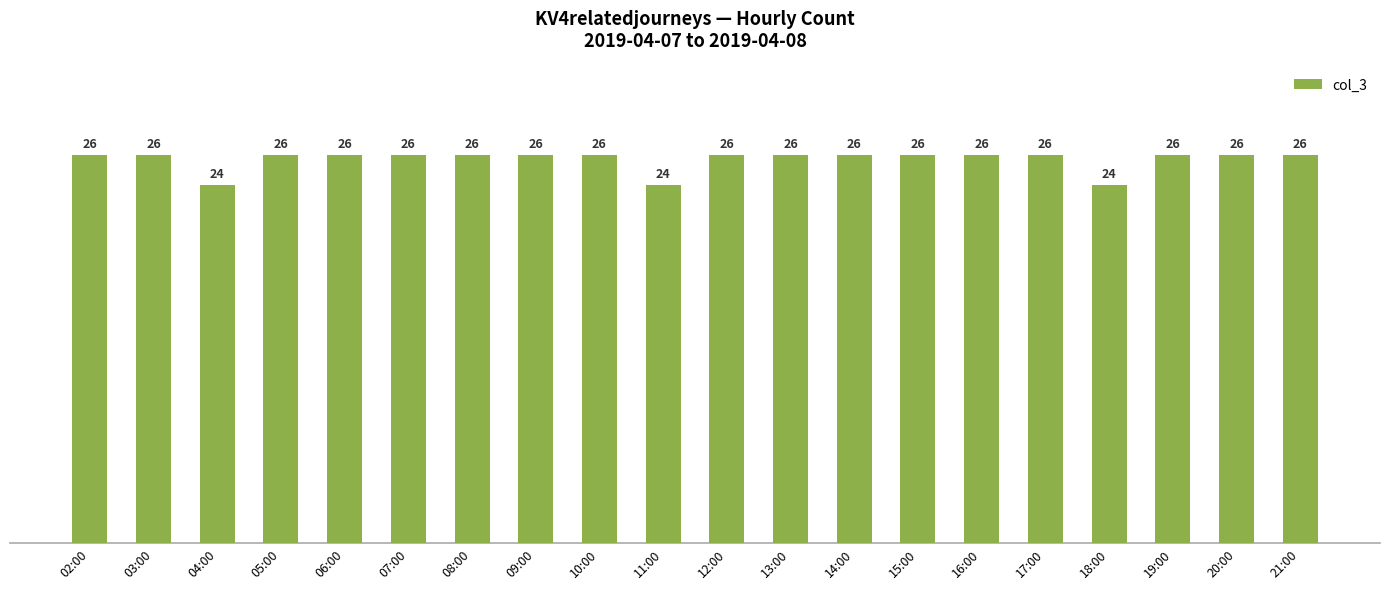

What is the smallest value displayed?

24